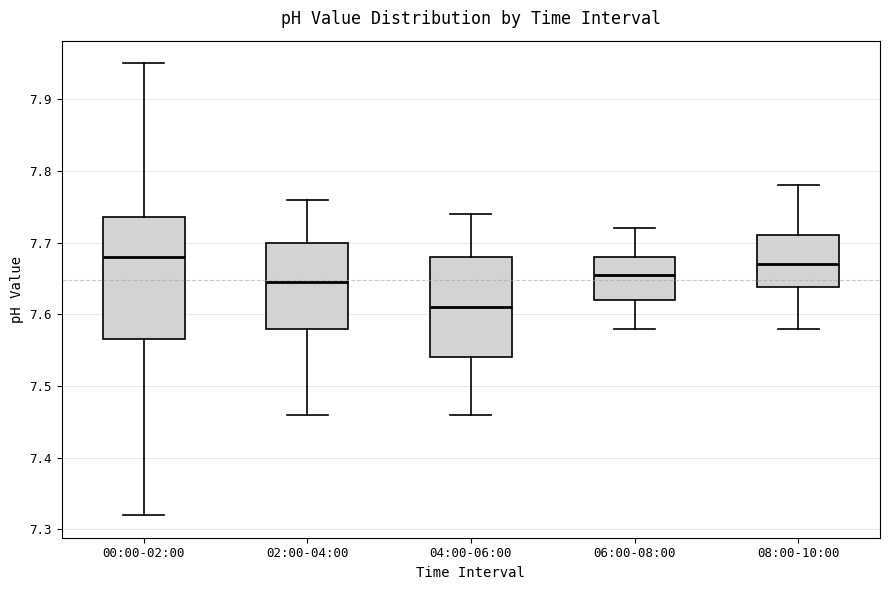

Reading left to right, transcribe this box plot: for each box, give where its median line is, the range the box spans, and where its two whiskers end, as read against the y-axis. The values are not printed on the chart, so give them approximately, as read against the axis.

00:00-02:00: median 7.68, box 7.57 to 7.74, whiskers 7.32 to 7.95
02:00-04:00: median 7.65, box 7.58 to 7.70, whiskers 7.46 to 7.76
04:00-06:00: median 7.61, box 7.54 to 7.68, whiskers 7.46 to 7.74
06:00-08:00: median 7.66, box 7.62 to 7.68, whiskers 7.58 to 7.72
08:00-10:00: median 7.67, box 7.64 to 7.71, whiskers 7.58 to 7.78